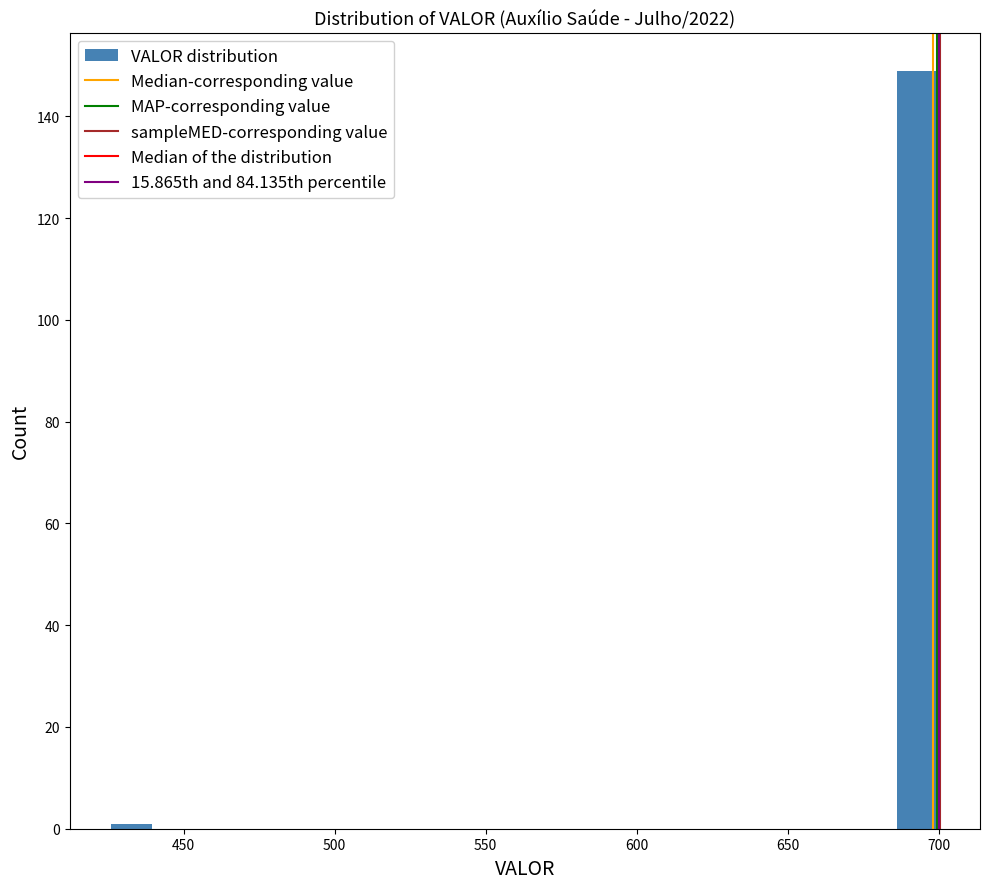

Read against the x-axis, roughly where is the centre of the tallest bar?

695